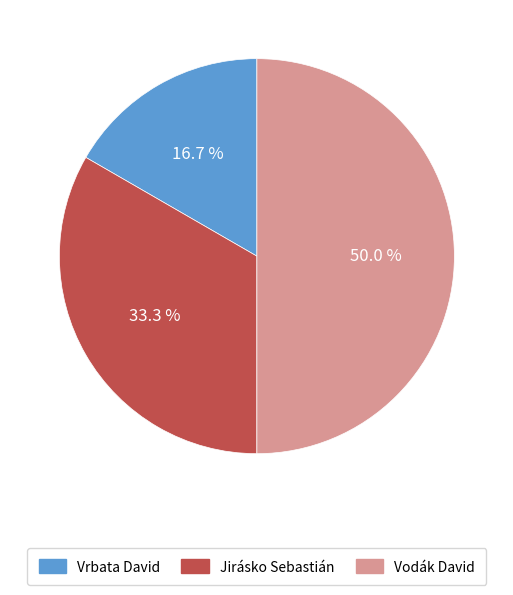

What percentage is the Jirásko Sebastián slice, to the nearest percent?

33%